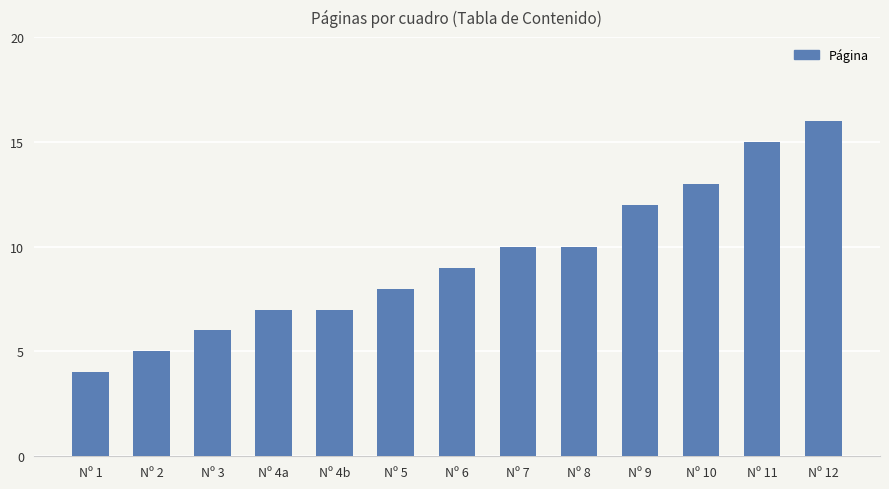

Reading right to left, extract all data points from this chart.

Nº 12=16	Nº 11=15	Nº 10=13	Nº 9=12	Nº 8=10	Nº 7=10	Nº 6=9	Nº 5=8	Nº 4b=7	Nº 4a=7	Nº 3=6	Nº 2=5	Nº 1=4